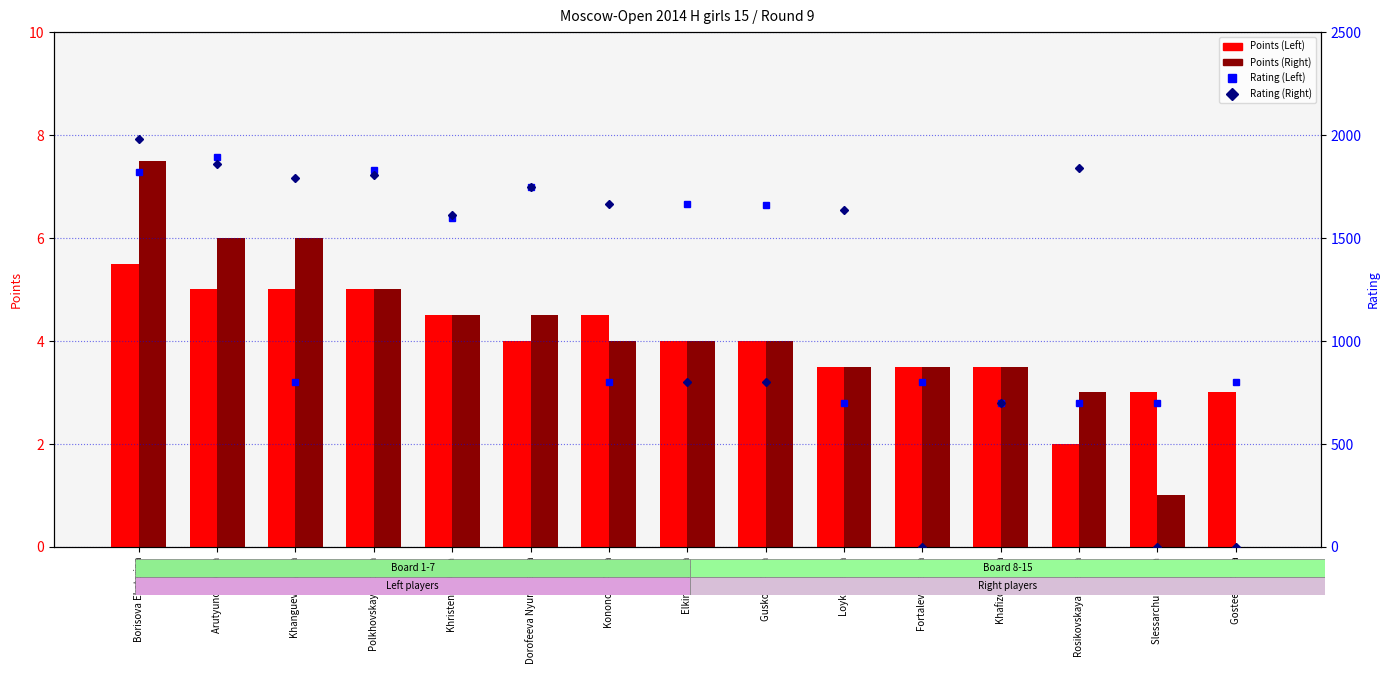

Which has a higher value, Elkina Yuliya or Khristenko Anna?

Khristenko Anna